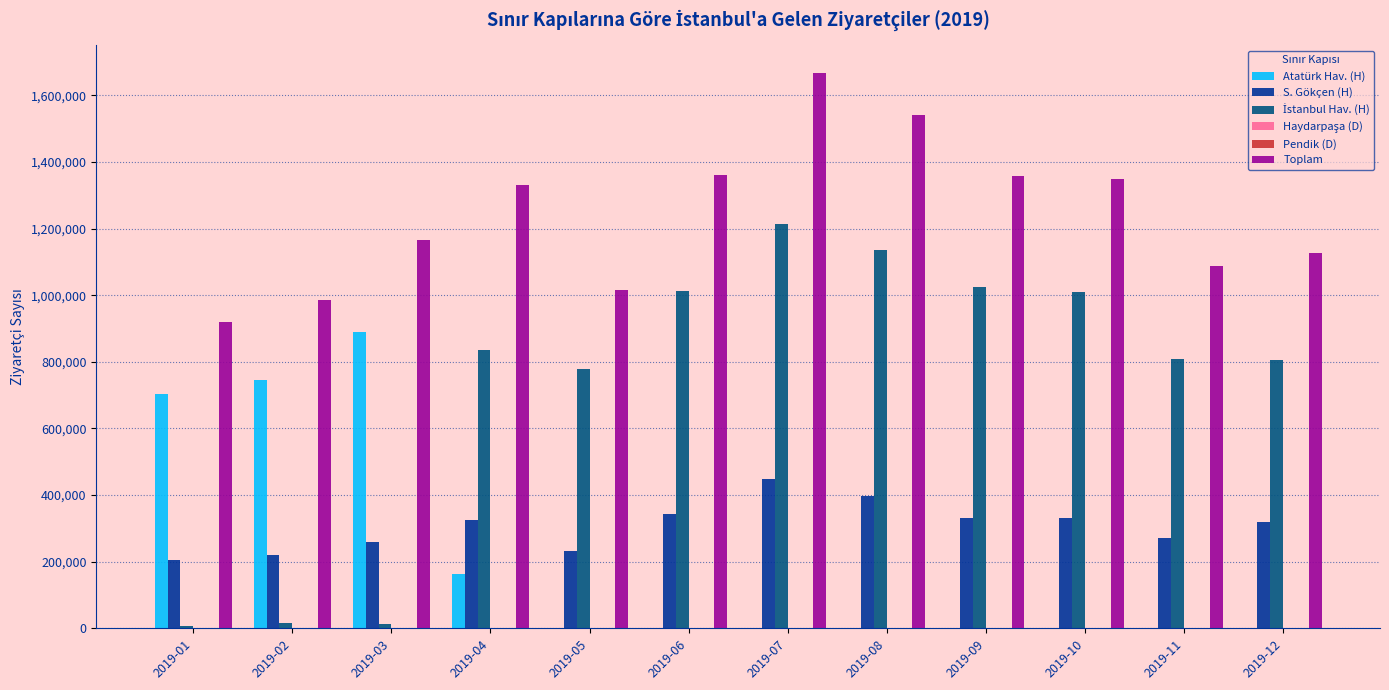

What is the greatest value displayed?

1666319